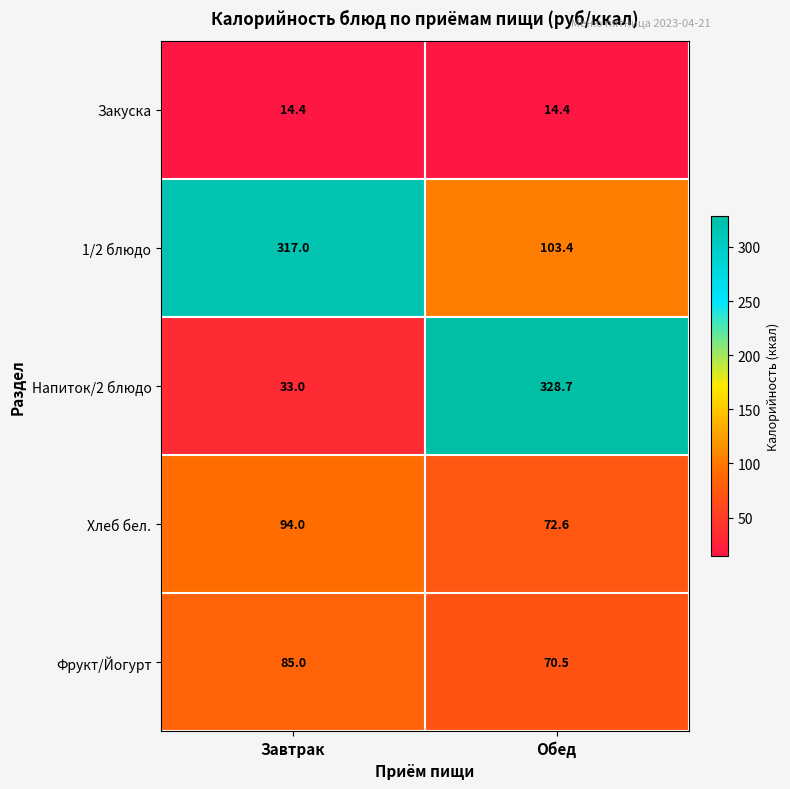

Reading left to right, extract all data points from this chart.

Закуска: 14.4	14.4
1/2 блюдо: 317.0	103.4
Напиток/2 блюдо: 33.0	328.7
Хлеб бел.: 94.0	72.6
Фрукт/Йогурт: 85.0	70.5